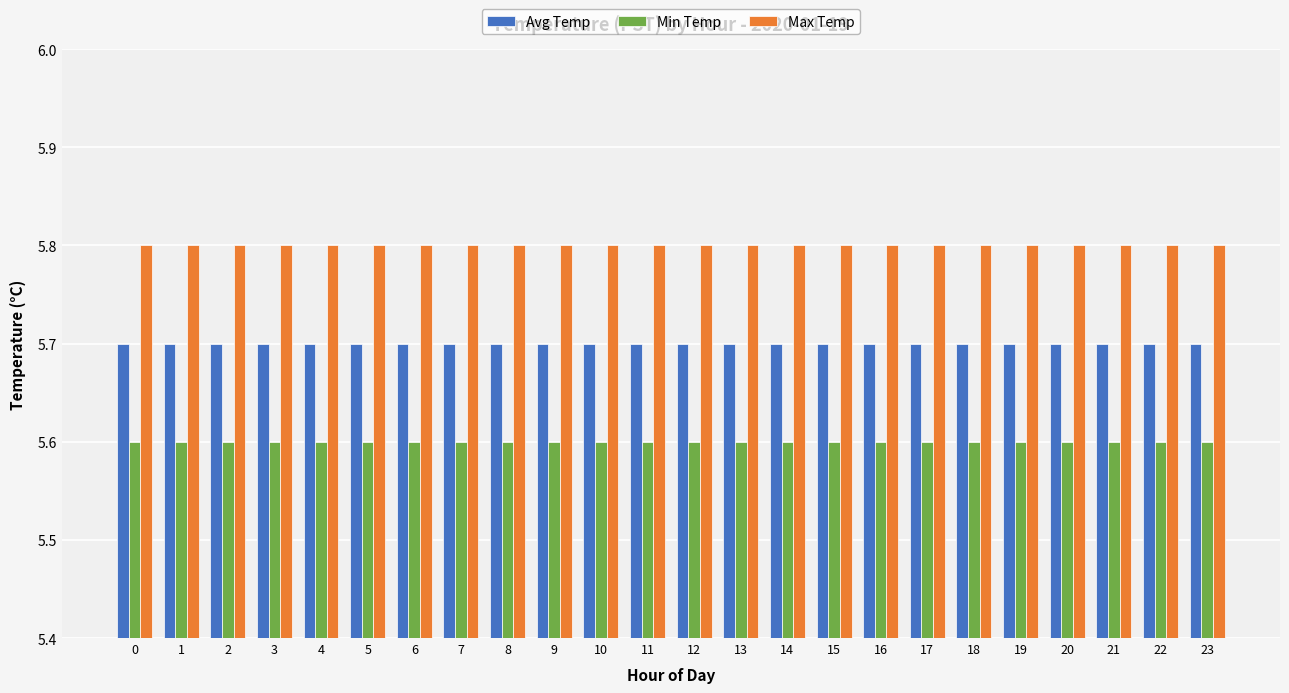

What is the minimum value for Max Temp?

5.8